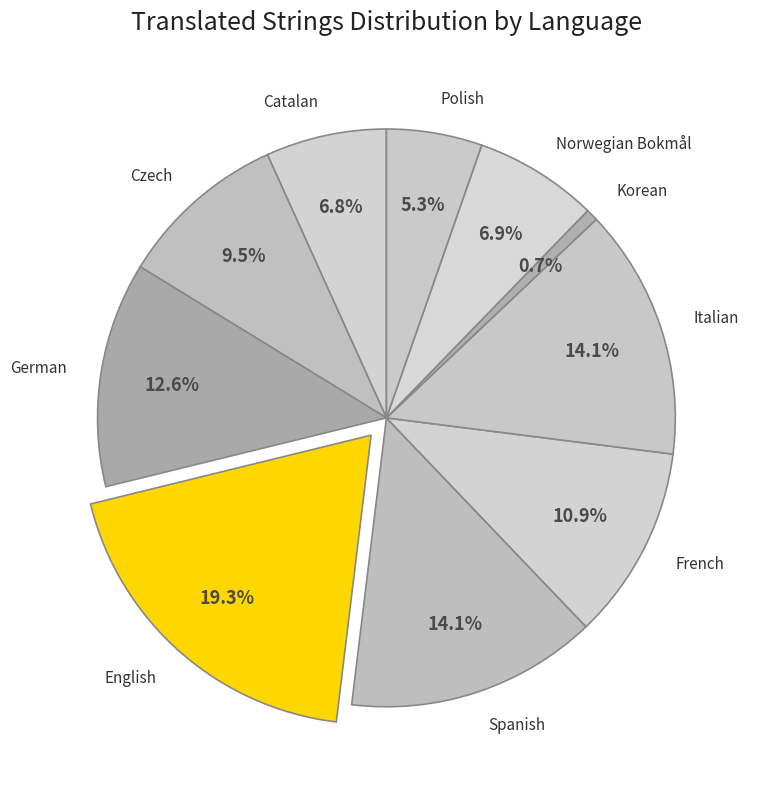

True or false: Czech accounts for 17% of the total.

False